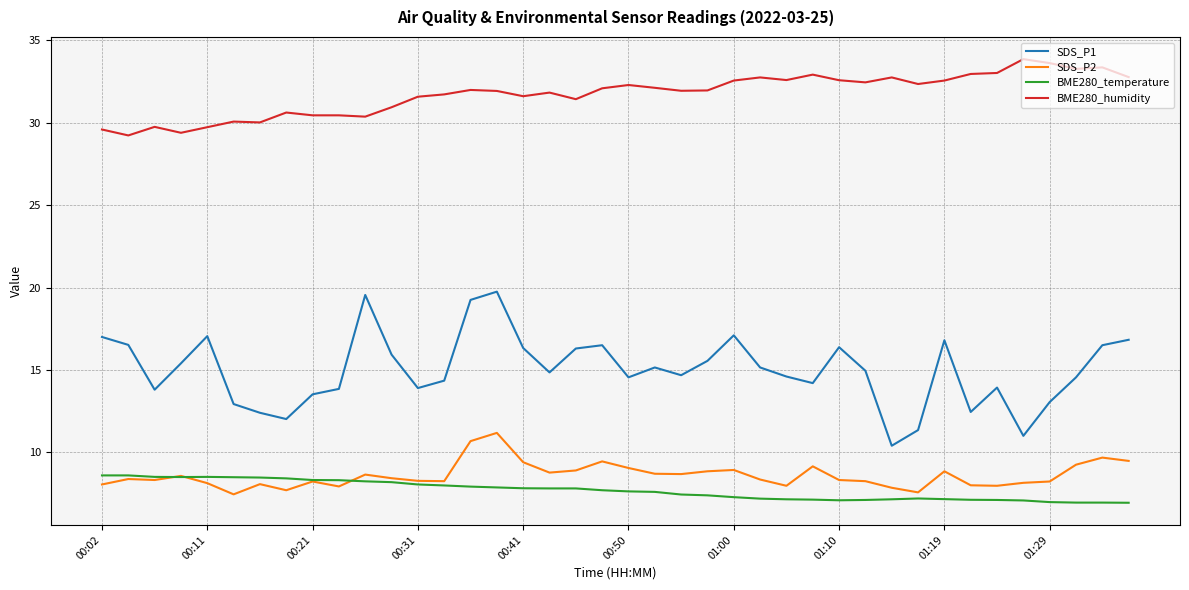

Which series has the largest range (max minus min)?

SDS_P1